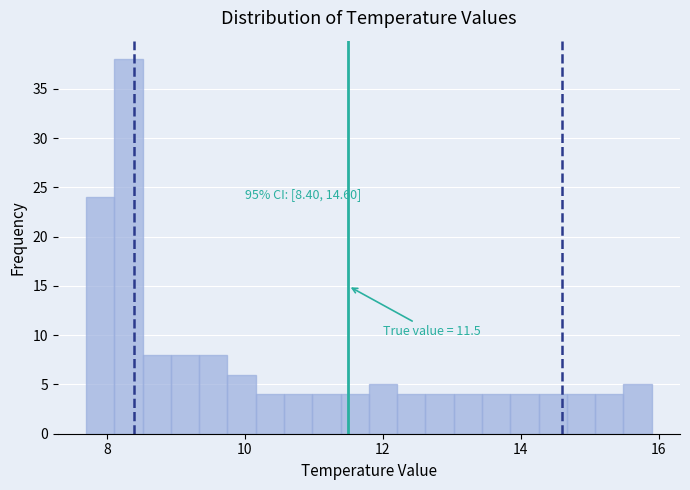

Read against the x-axis, roughly where is the centre of the tallest bar?

8.4